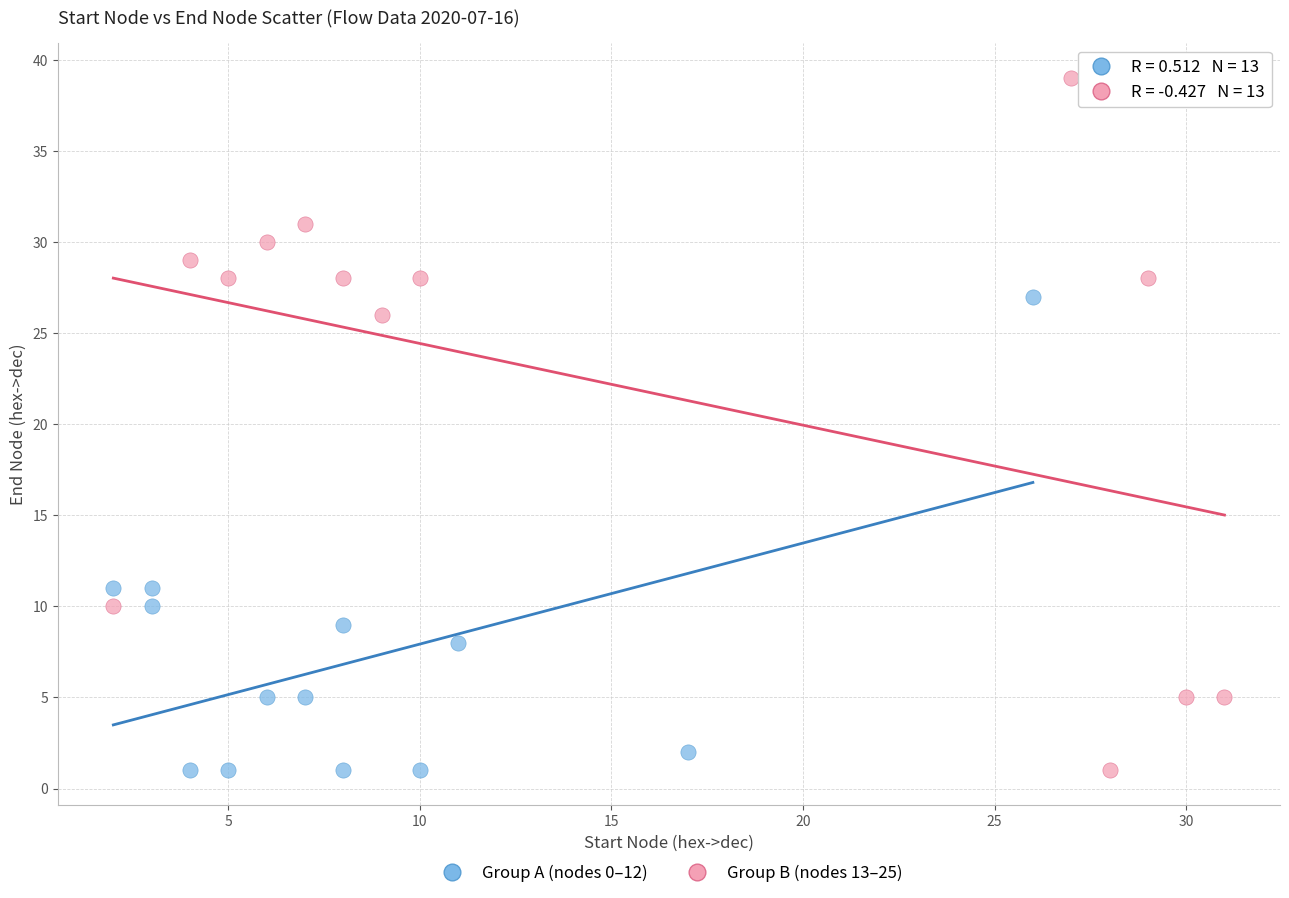

Which series contains the highest Y value?

Group B (nodes 13–25)